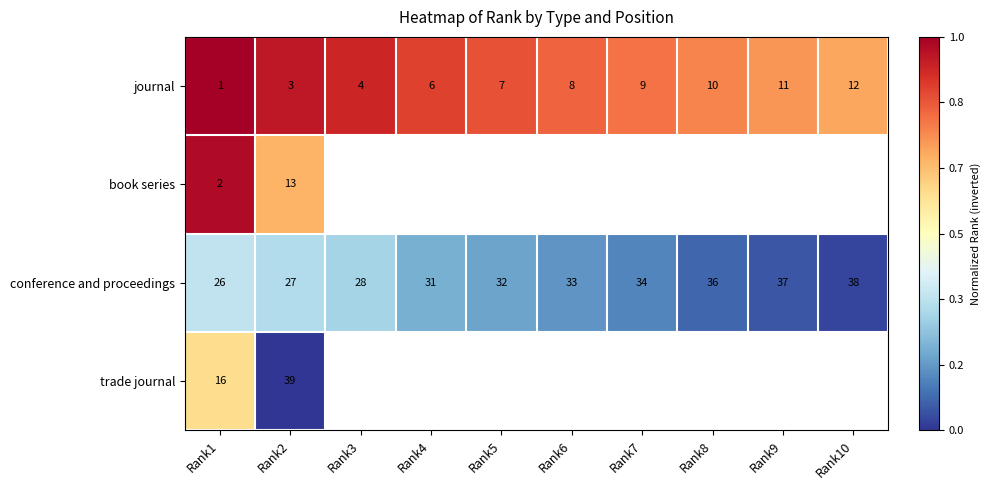

How many distinct data groups are displayed?

4